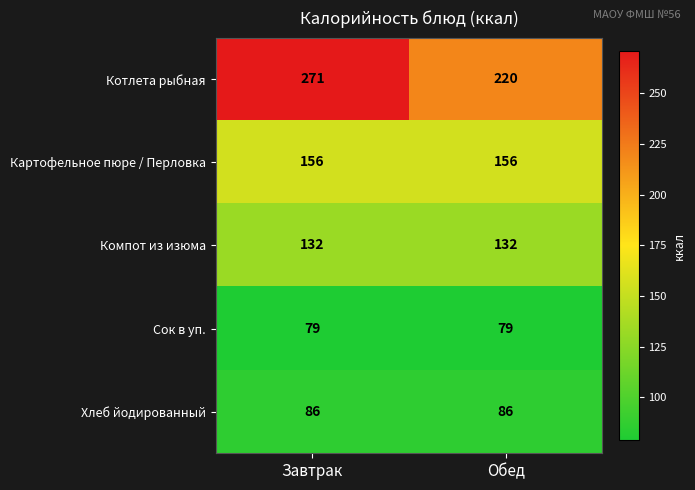

True or false: Котлета рыбная has a value of 271 at Завтрак.

True